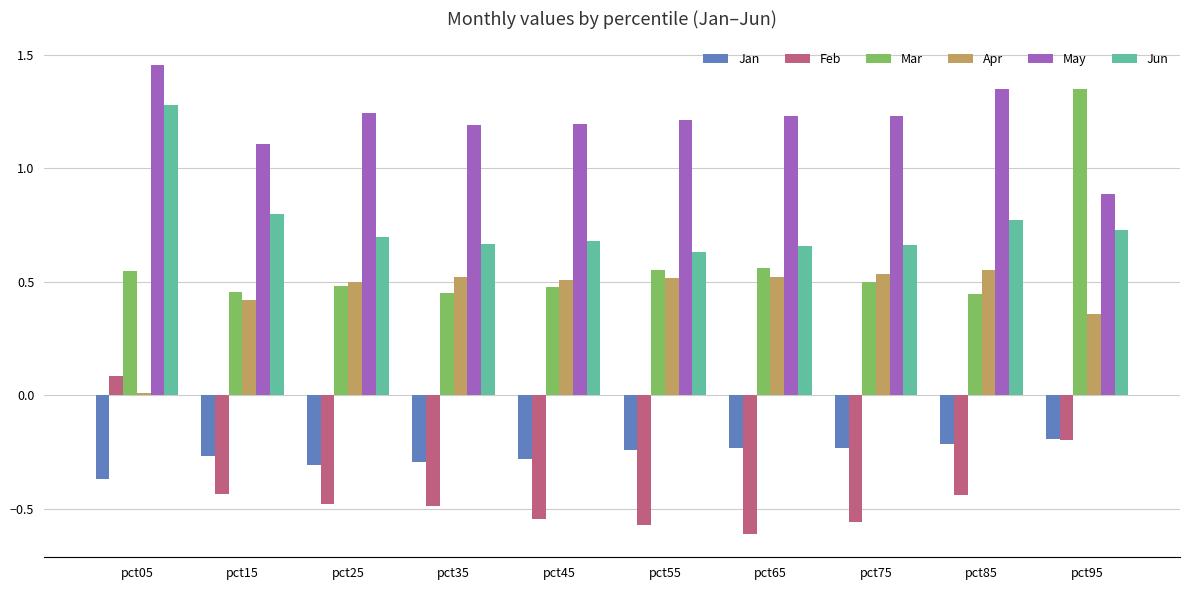

The Feb series shows -0.8 at pct45. True or false?

False